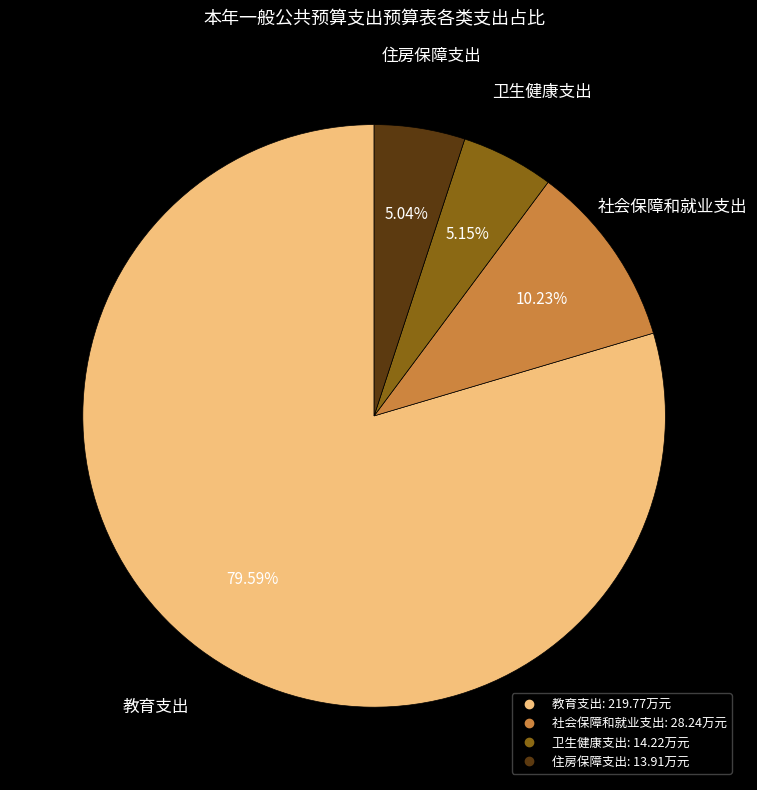

Does any single category account for the majority?

Yes